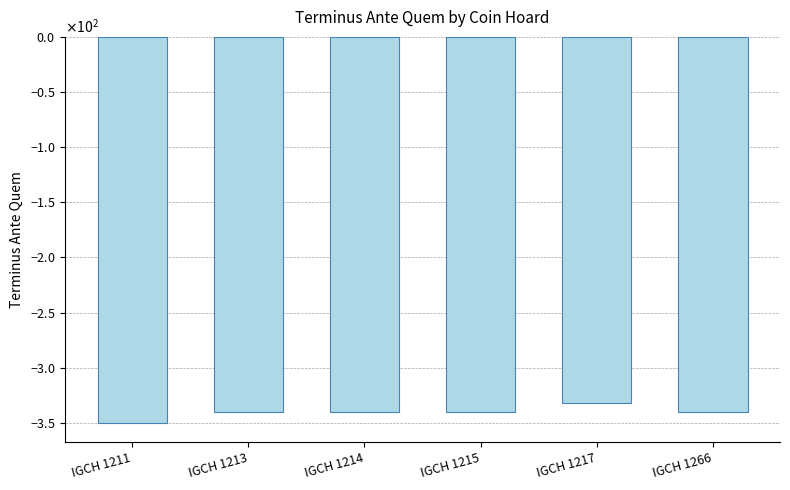

The chart shows a value of -600 at IGCH 1266. True or false?

False